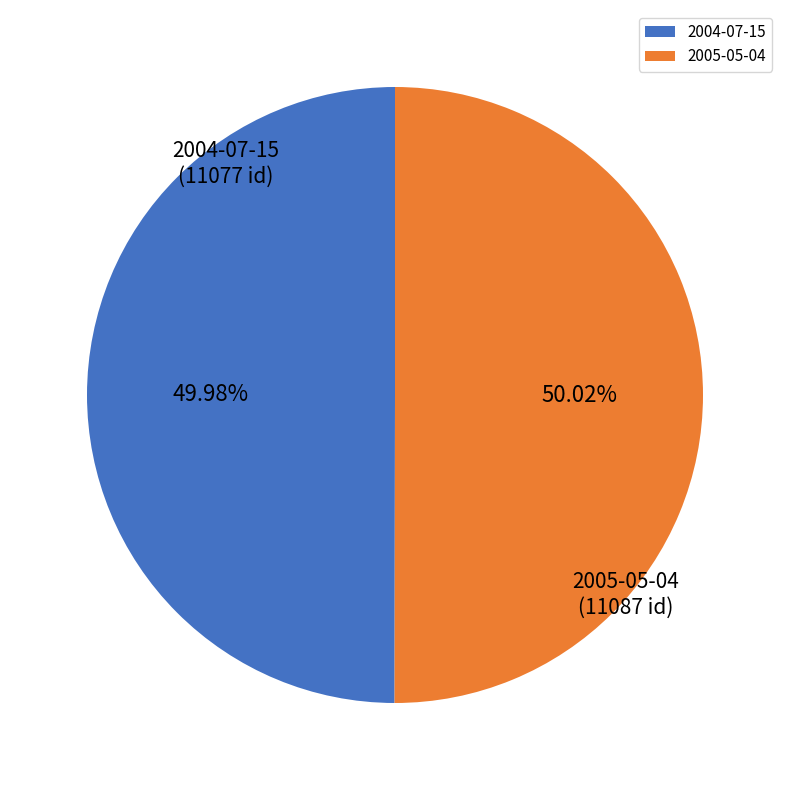

To the nearest percent, what is the average slice percentage?

50%